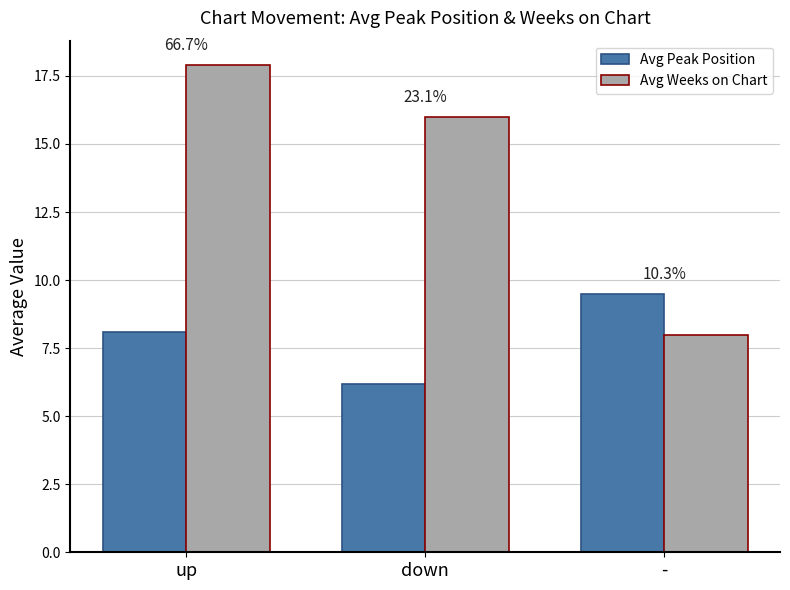

How many bars are there in each group?

2